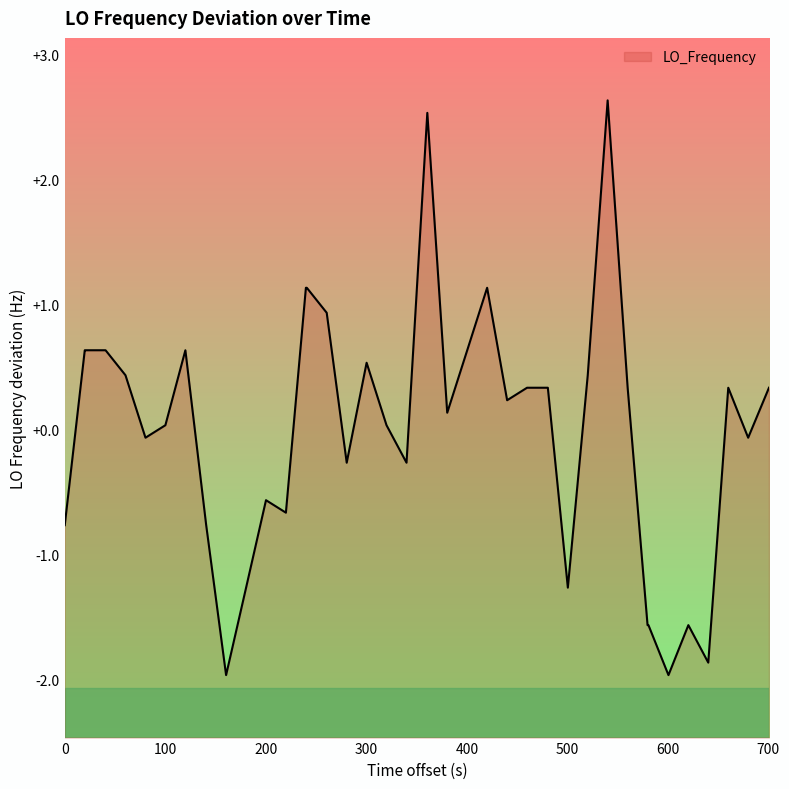

What is the smallest value displayed?

-2.0